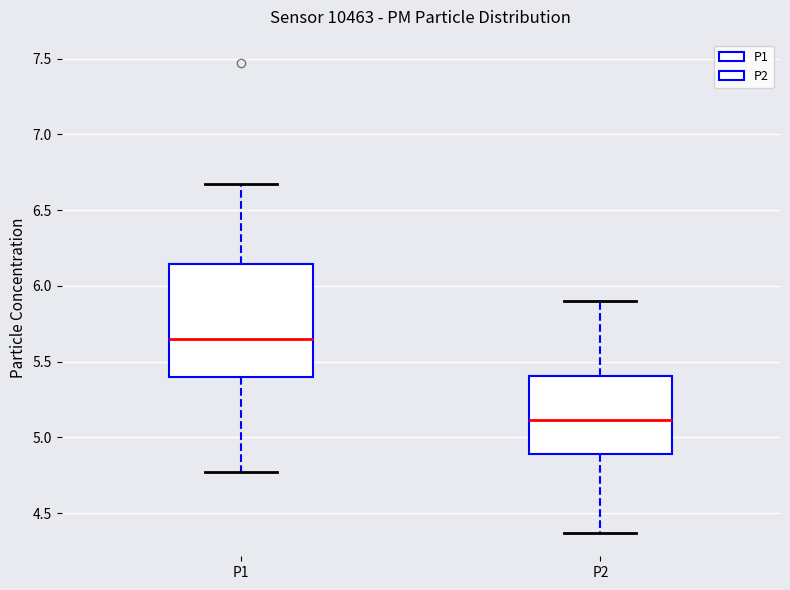

Reading left to right, transcribe this box plot: for each box, give where its median line is, the range the box spans, and where its two whiskers end, as read against the y-axis. The values are not printed on the chart, so give them approximately, as read against the axis.

P1: median 5.65, box 5.40 to 6.15, whiskers 4.75 to 6.65
P2: median 5.10, box 4.90 to 5.40, whiskers 4.35 to 5.90